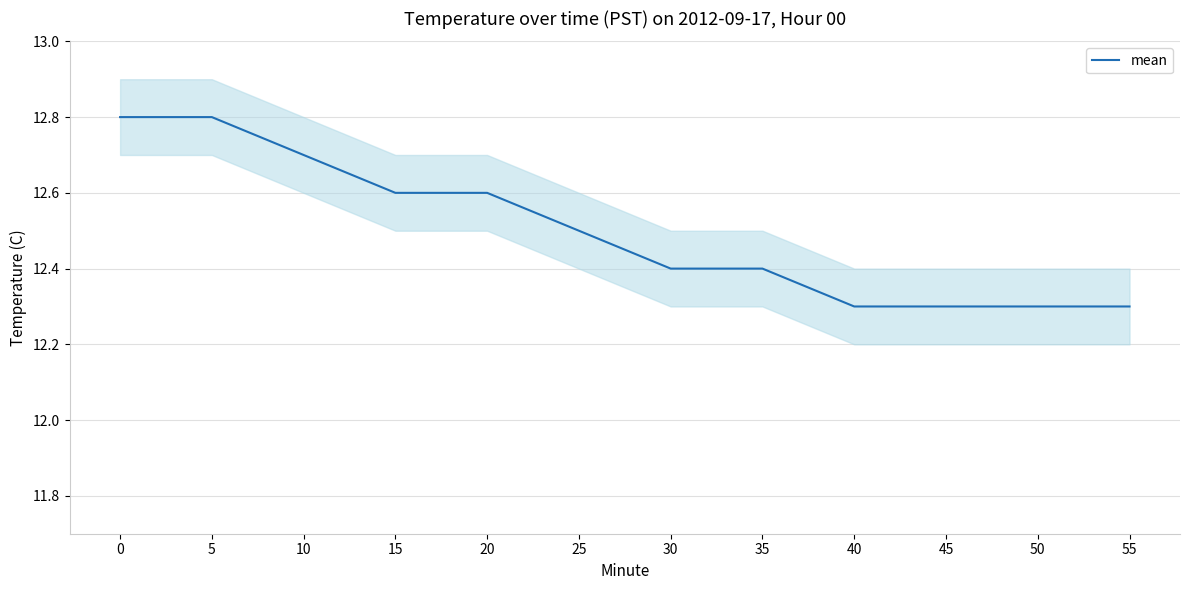

What is the change in value from 30 to 45?

-0.1